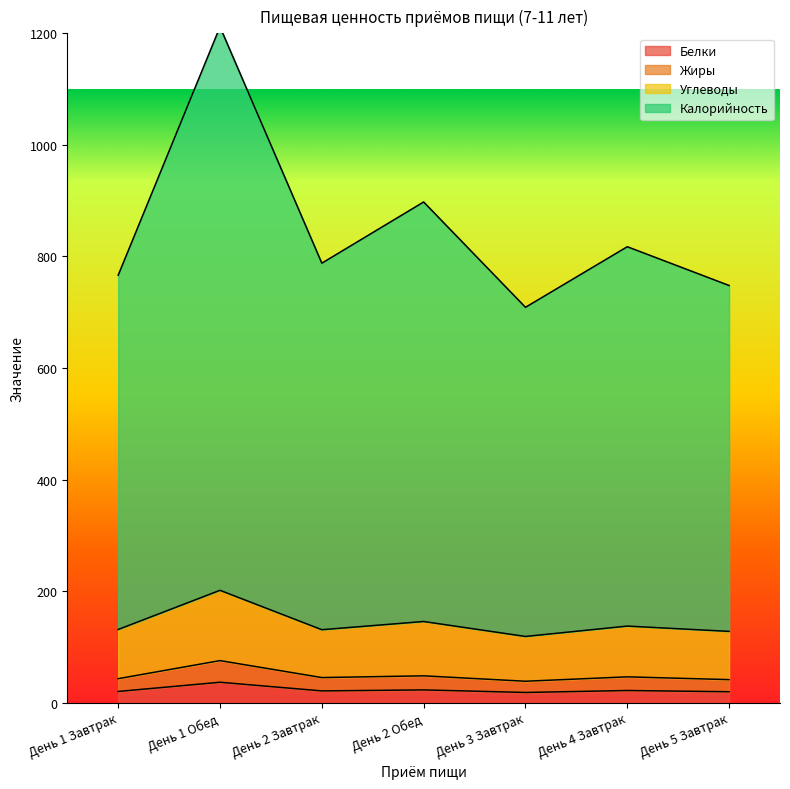

Reading left to right, list all the values displayed in this chart.

Белки: День 1 Завтрак=20.3	День 1 Обед=36.8	День 2 Завтрак=21.3	День 2 Обед=23.1	День 3 Завтрак=18.5	День 4 Завтрак=22.0	День 5 Завтрак=19.8
Жиры: День 1 Завтрак=43.2	День 1 Обед=75.6	День 2 Завтрак=45.2	День 2 Обед=48.3	День 3 Завтрак=38.6	День 4 Завтрак=46.5	День 5 Завтрак=41.5
Углеводы: День 1 Завтрак=131.4	День 1 Обед=201.6	День 2 Завтрак=131.0	День 2 Обед=145.7	День 3 Завтрак=118.9	День 4 Завтрак=137.5	День 5 Завтрак=128.0
Калорийность: День 1 Завтрак=766.4	День 1 Обед=1211.6	День 2 Завтрак=788.0	День 2 Обед=897.7	День 3 Завтрак=708.9	День 4 Завтрак=817.5	День 5 Завтрак=748.0